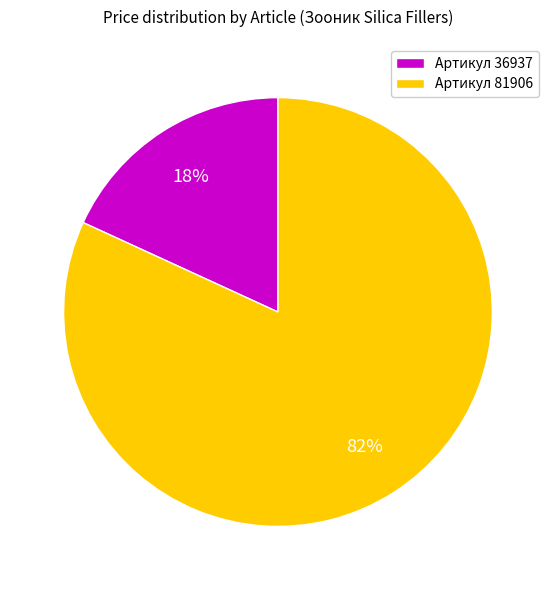

Which slice is the smallest?

Артикул 36937